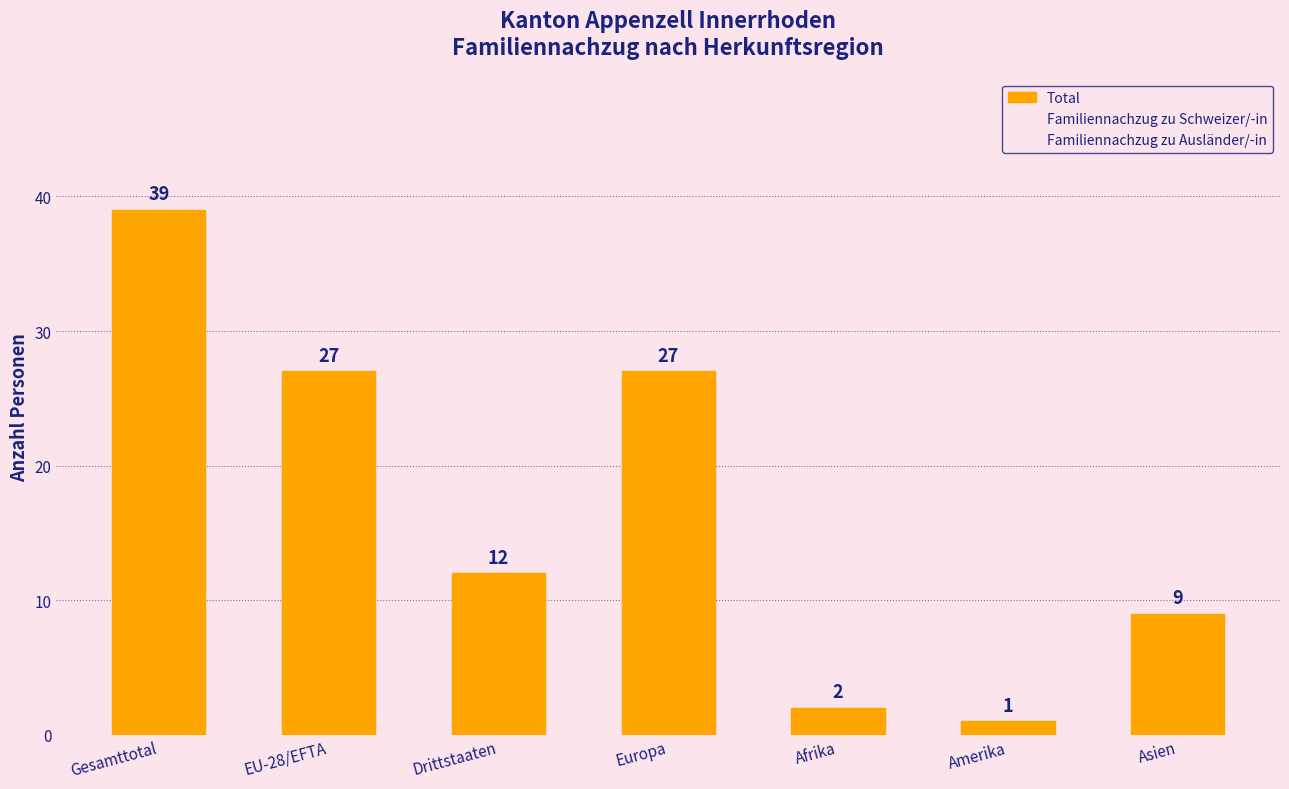

Is it true that Total equals 9 at Asien?

True